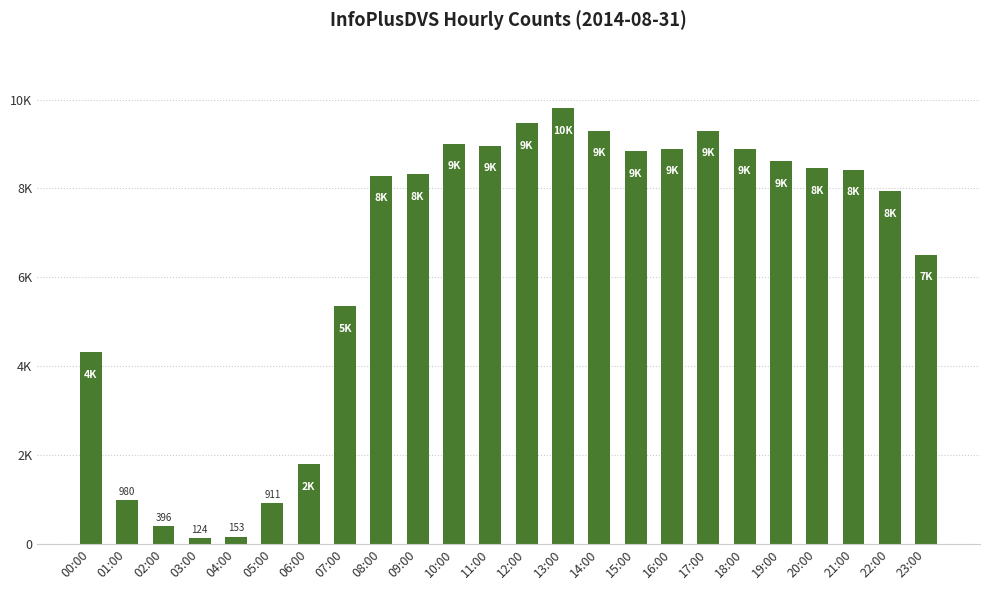

Does the chart contain any negative values?

No